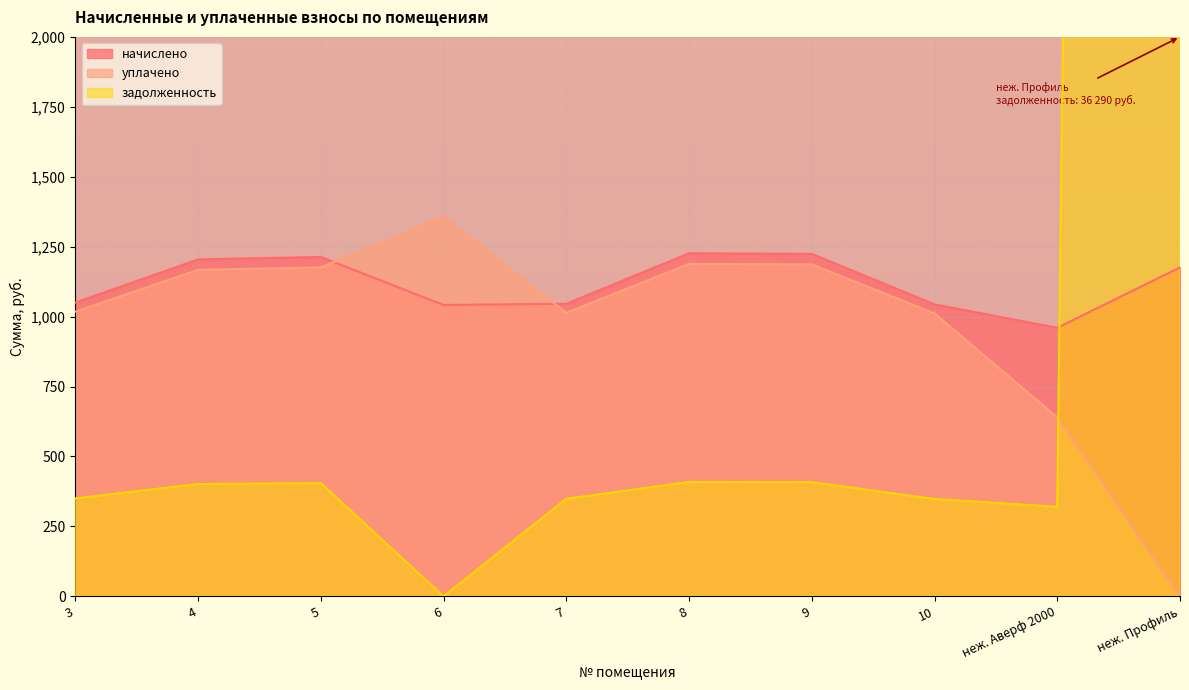

At which category does the chart reach its peak across all series?

неж. Профиль